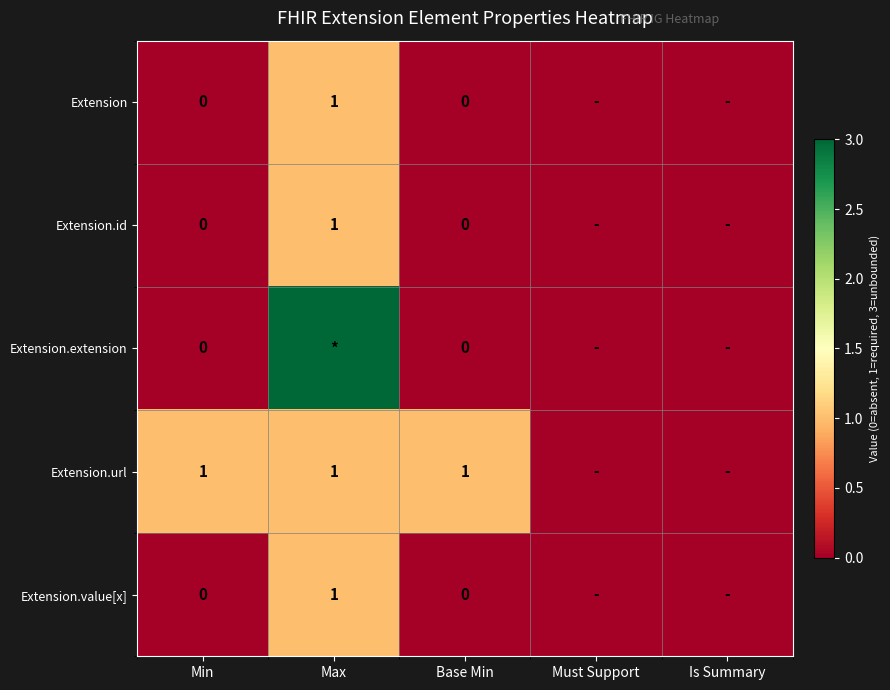

The Extension.url series shows 0 at Min. True or false?

False